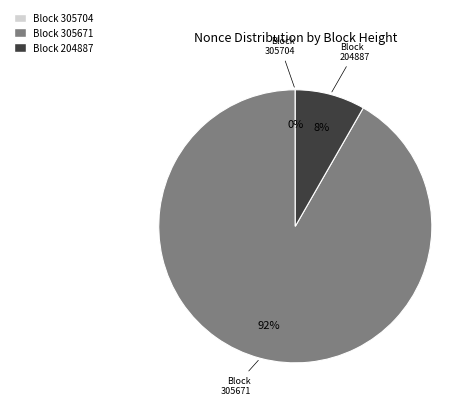

To the nearest percent, what is the difference between the largest and smallest slice percentages?

92%